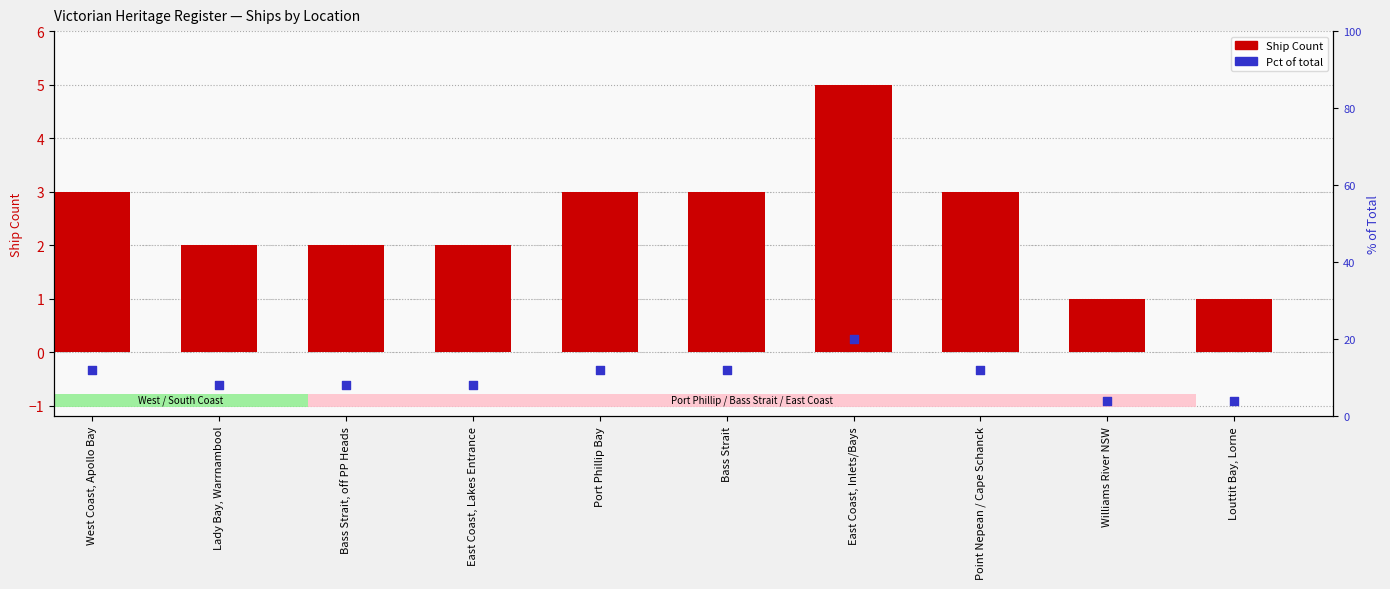

Is the value of Pct of total at East Coast, Lakes Entrance greater than the value of Ship Count at East Coast, Inlets/Bays?

Yes